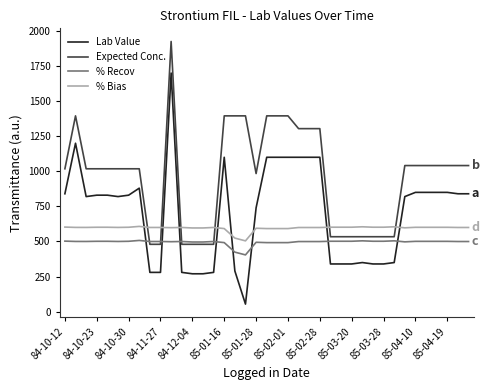

Is this an area chart (filled region under the line)?

No